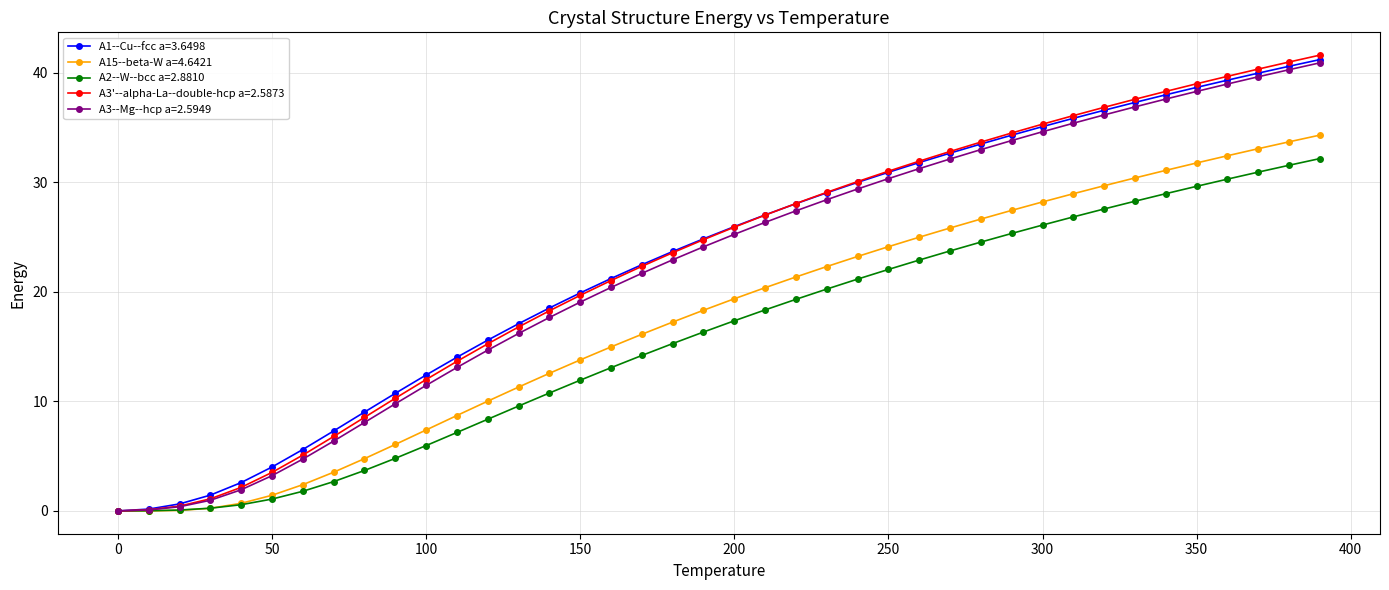

Which series has the widest spread of values?

A3'--alpha-La--double-hcp a=2.5873